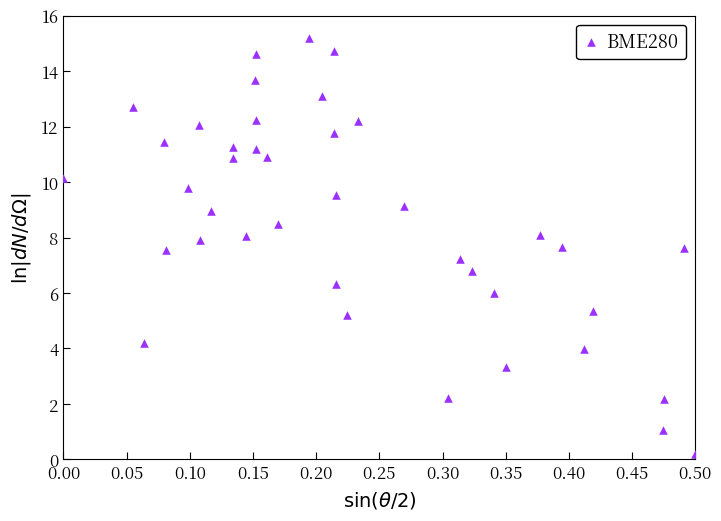

What is the range of Y values (max minus min)?

15.0